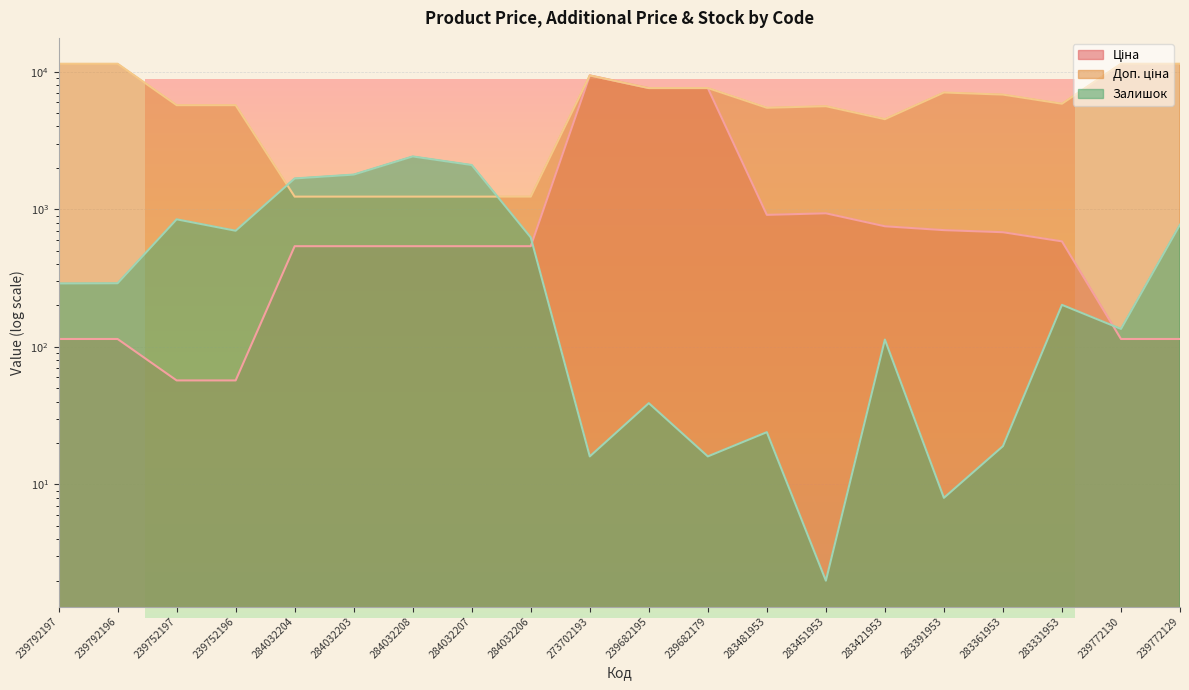

Reading left to right, transcribe all the data shown in this chart.

Ціна: 114.1	114.1	57.0	57.0	539.0	539.0	539.0	539.0	539.0	9384.0	7596.5	7596.5	910.4	934.5	752.2	705.1	681.0	584.4	114.1	114.1
Доп. ціна: 11410.0	11410.0	5705.0	5705.0	1235.4	1235.4	1235.4	1235.4	1235.4	9384.0	7596.5	7596.5	5462.3	5607.2	4513.3	7051.3	6809.8	5843.9	11410.0	11410.0
Залишок: 289.0	290.0	845.0	698.0	1674.0	1786.0	2419.0	2096.0	624.0	16.0	39.0	16.0	24.0	2.0	113.0	8.0	19.0	202.0	135.0	773.0